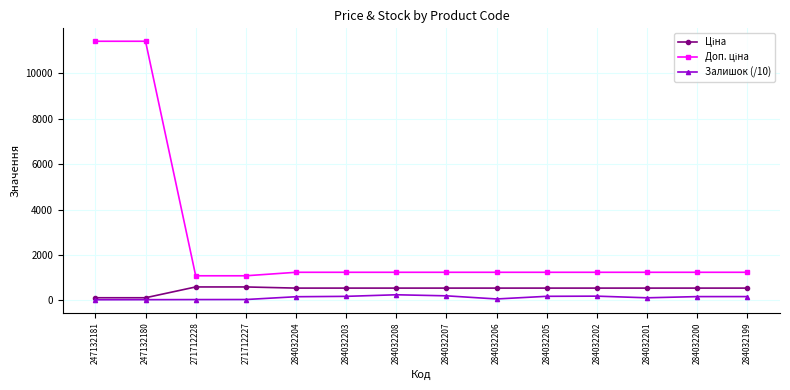

What is the greatest value displayed?

11410.0